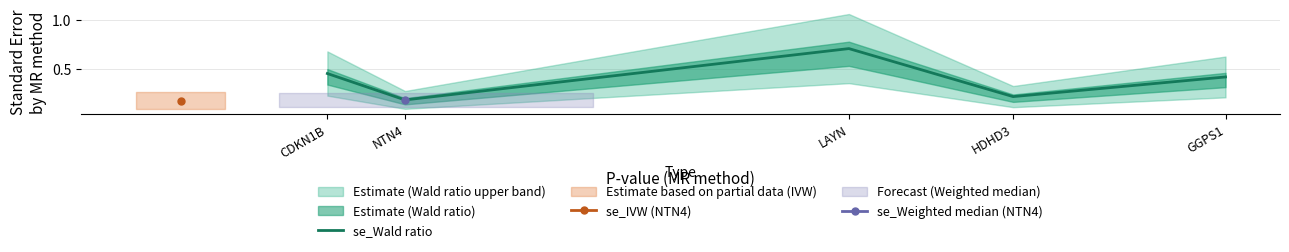

Count the values in the range 0 to 1.

5